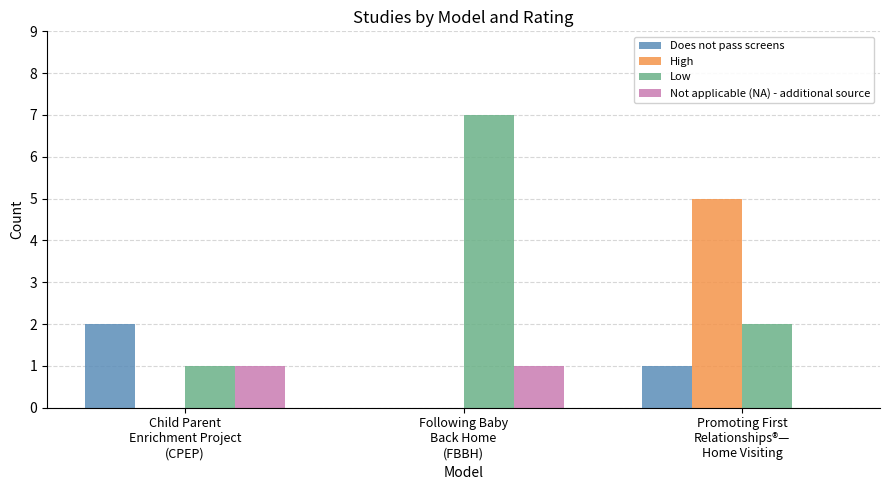

Reading left to right, what are all the values shown in this chart?

Does not pass screens: 2	0	1
High: 0	0	5
Low: 1	7	2
Not applicable (NA) - additional source: 1	1	0